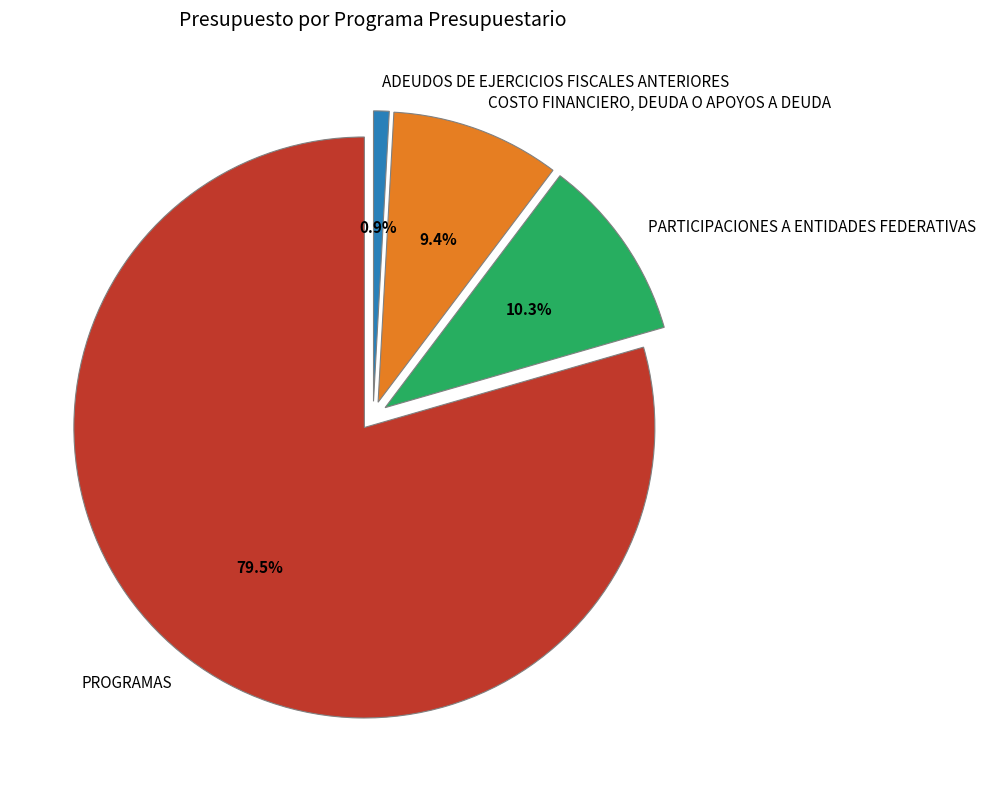

What is the smallest slice in the pie chart?

ADEUDOS DE EJERCICIOS FISCALES ANTERIORES